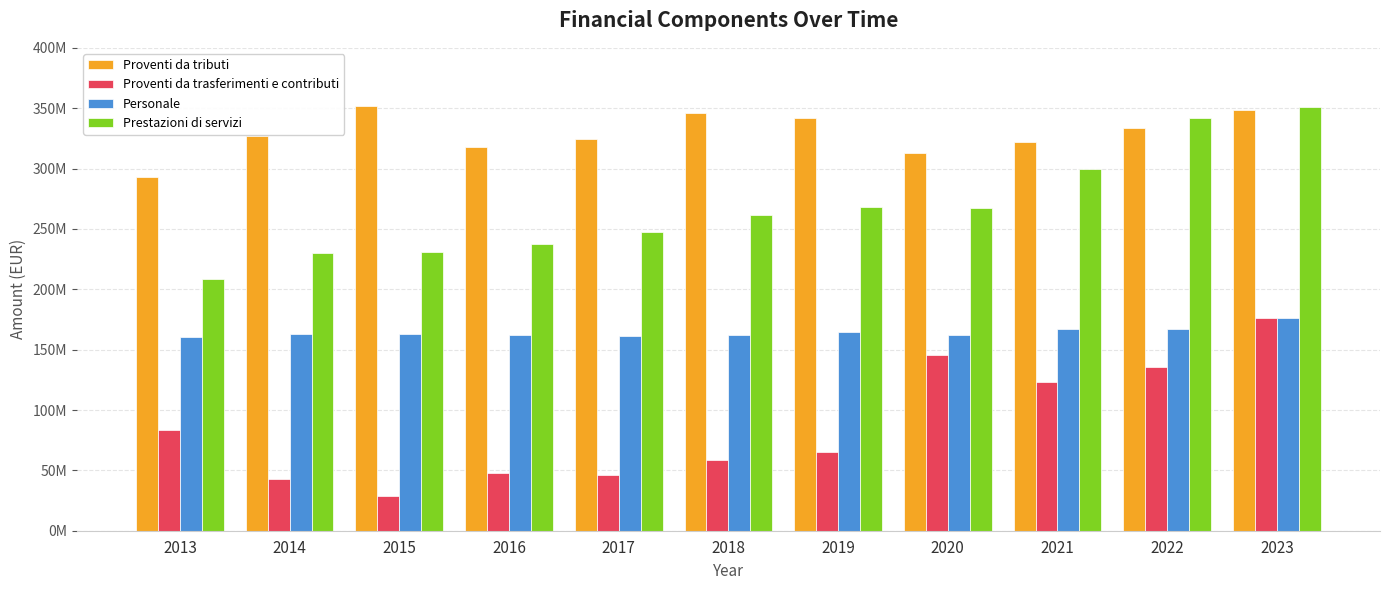

Are the bars grouped side by side (vs. stacked)?

Yes